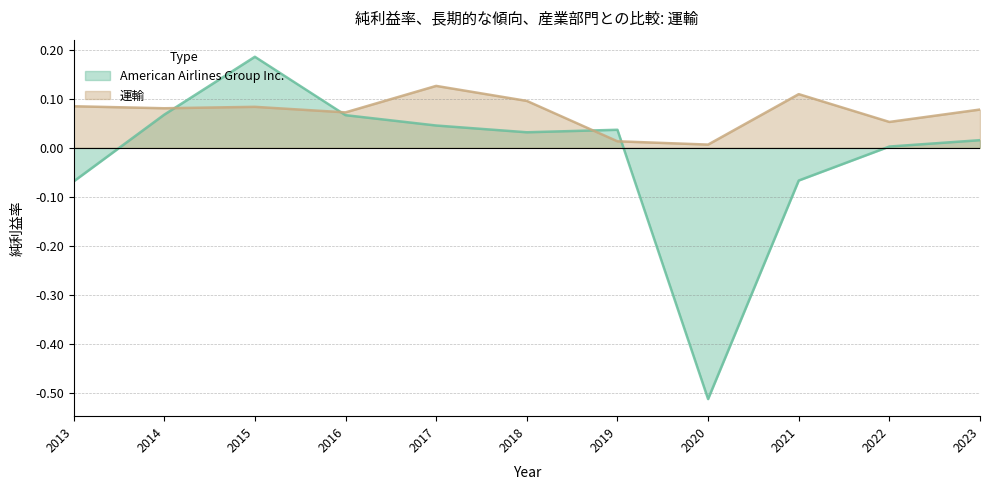

Which has a higher value, 2021 or 2019?

2019